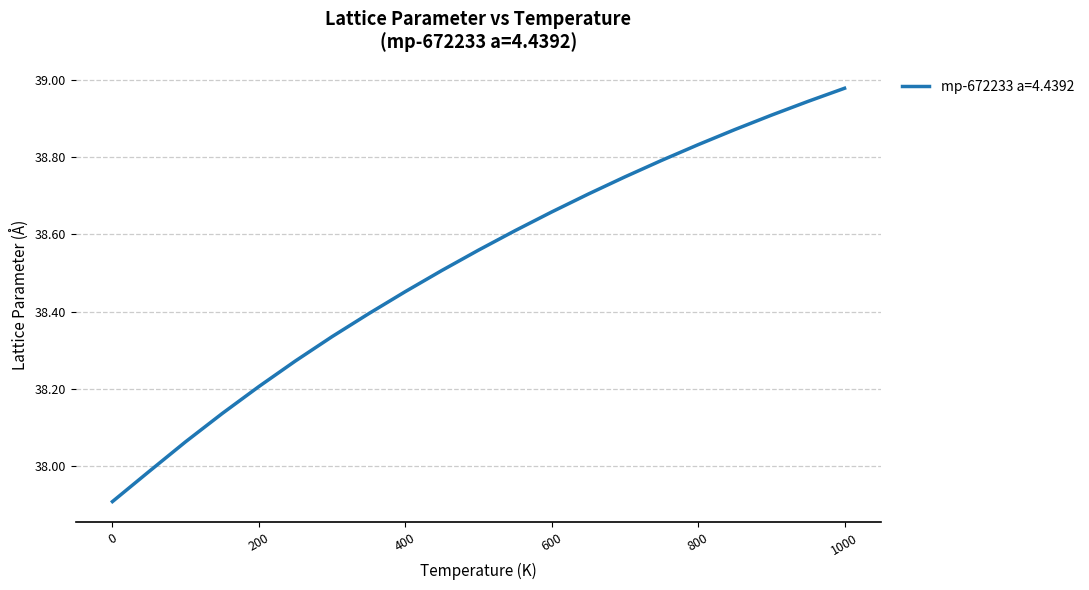

What is the smallest value displayed?

37.9